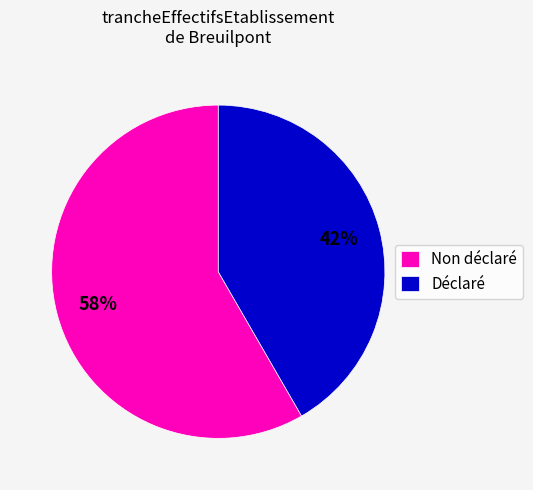

Rank the categories by value from lowest to highest.

Déclaré, Non déclaré